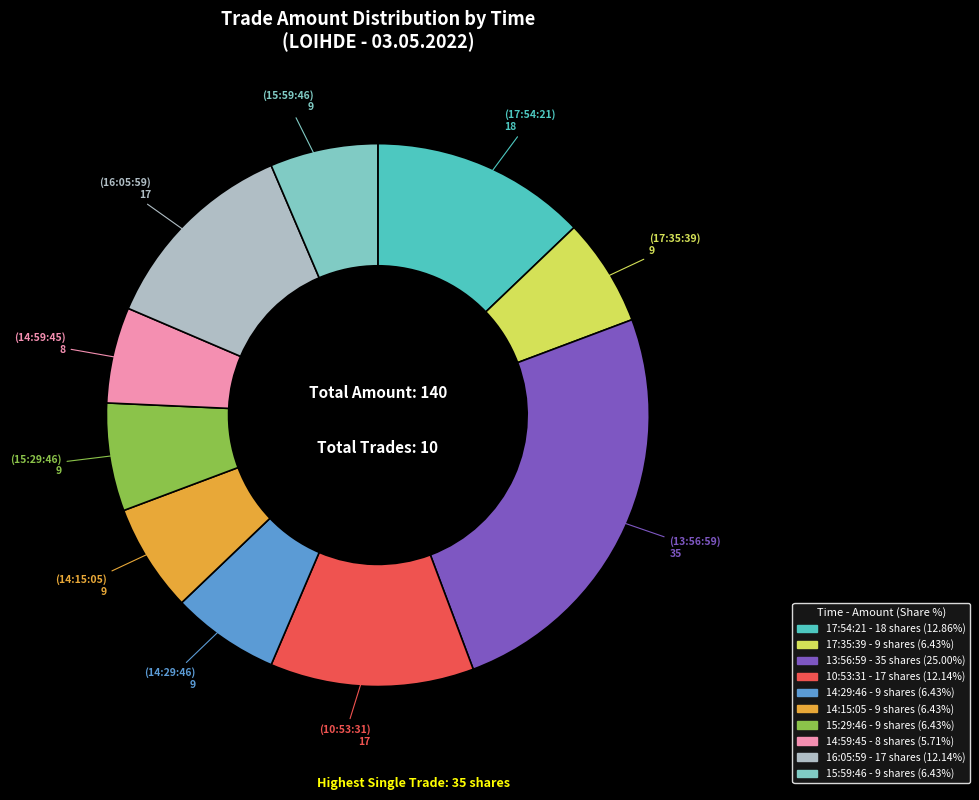

Does 14:29:46 represent more than half of the total?

No